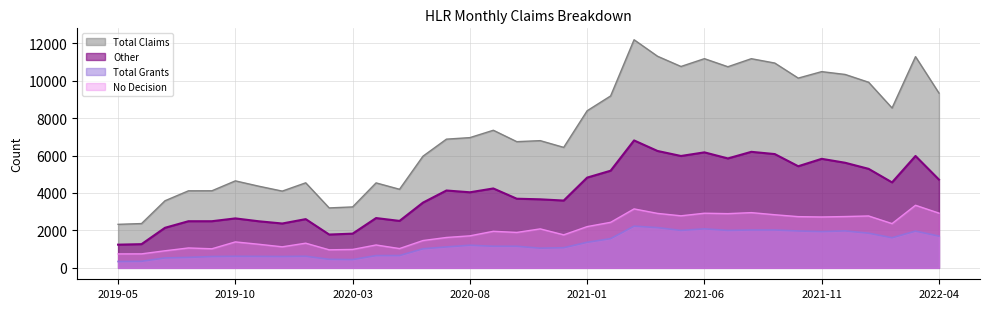

At which category does Total Claims reach its first local valley?

2019-12